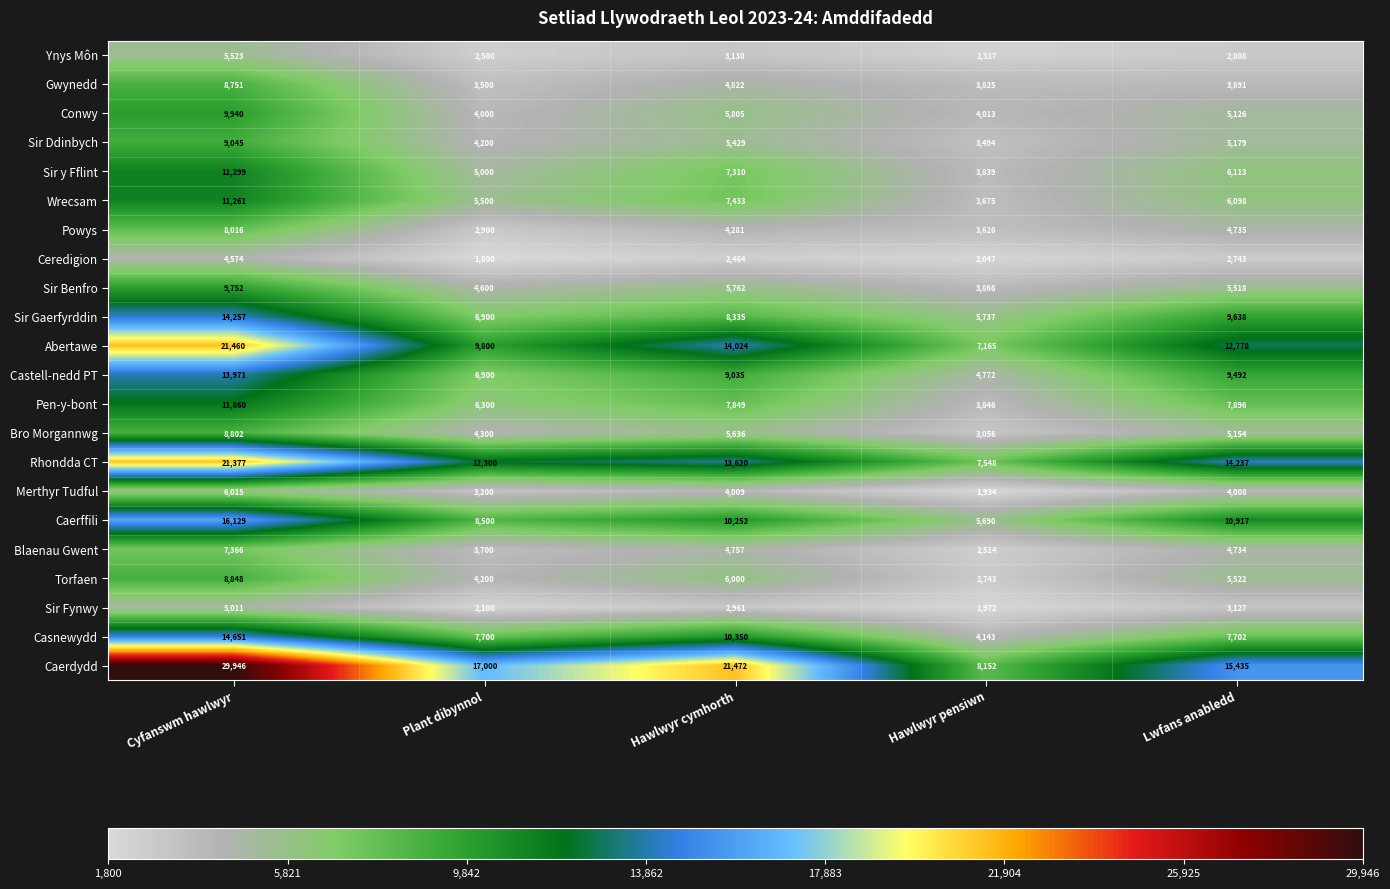

What value does the Rhondda CT series have at Hawlwyr cymhorth, to the nearest 10?

13620